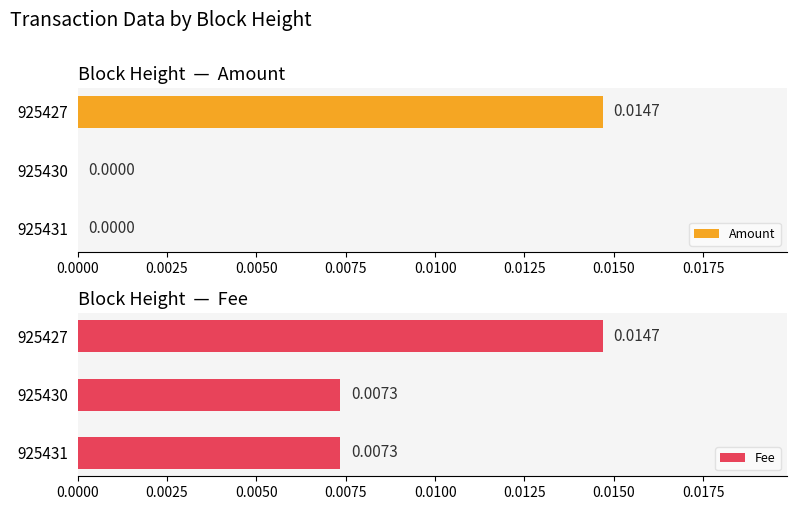

Count the number of data series in this chart.

2